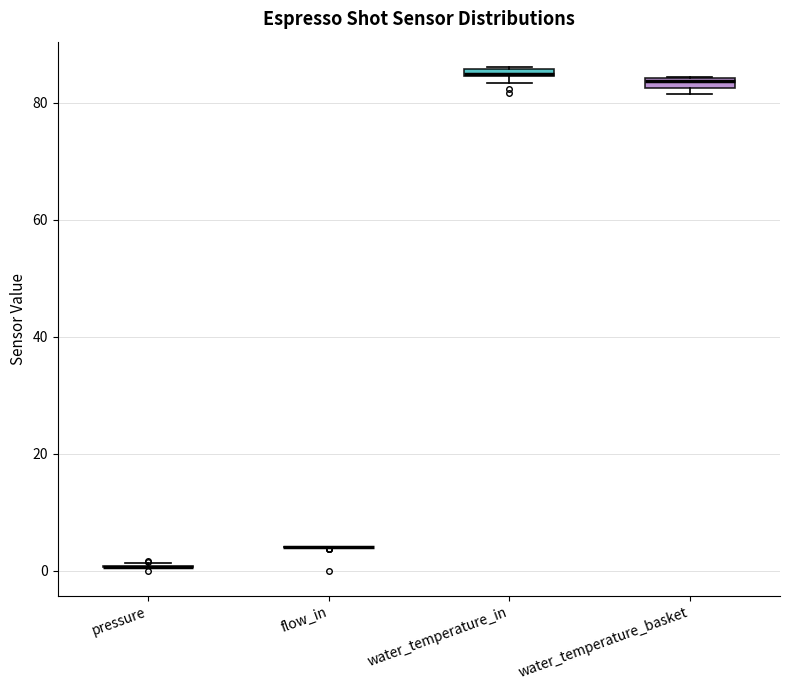

Where is the lower edge of the box for water_temperature_basket on the y-axis? The values are not printed on the chart, so give them approximately, as read against the axis.

82